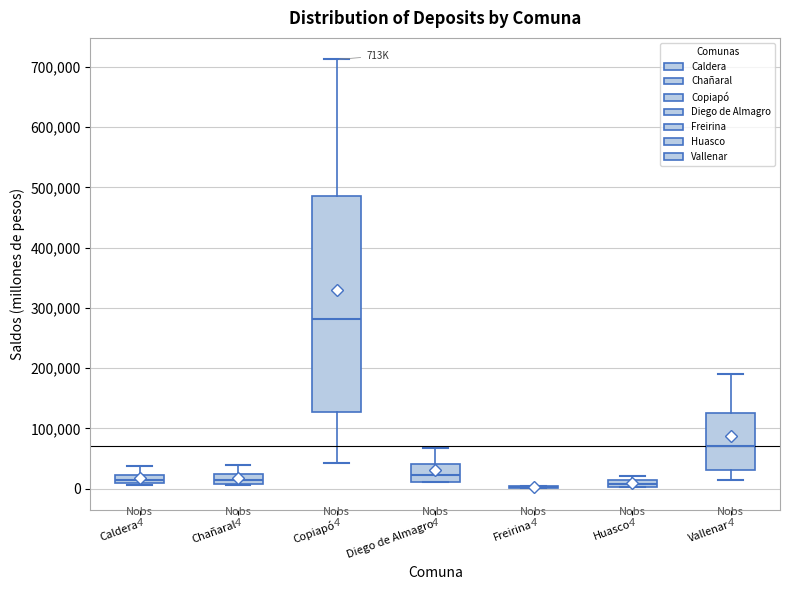

Which box is the tallest, from its lower edge to its upper edge?

Copiapó